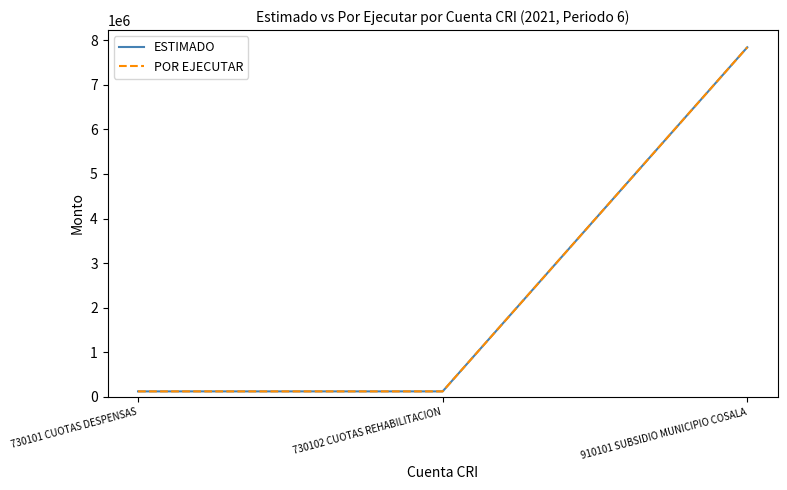

What is the maximum value shown in the chart?

7841200